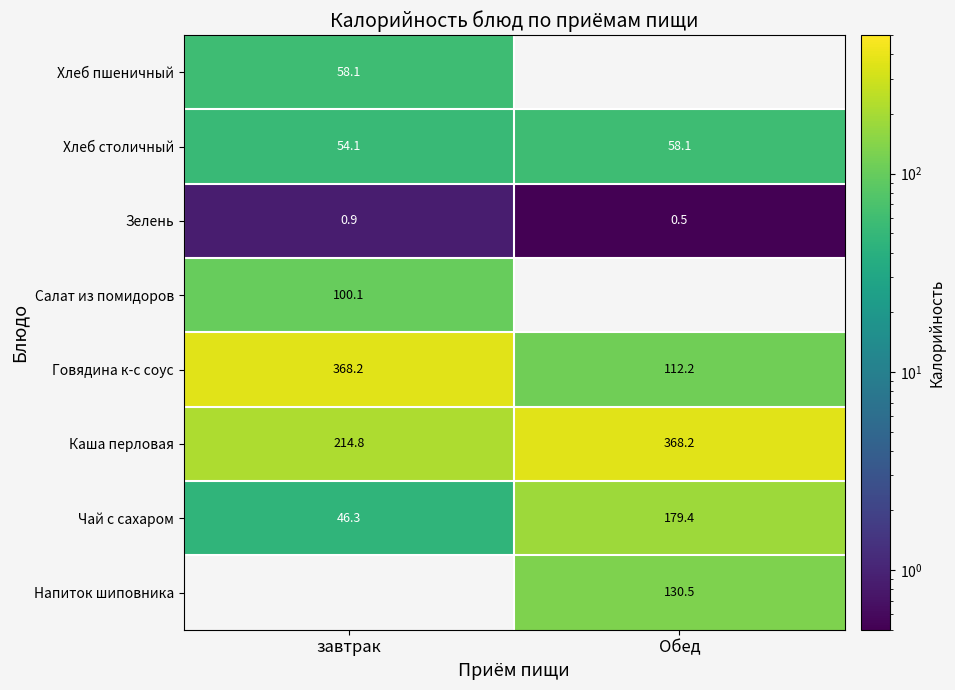

The value of Хлеб столичный at завтрак is 54.1. True or false?

True